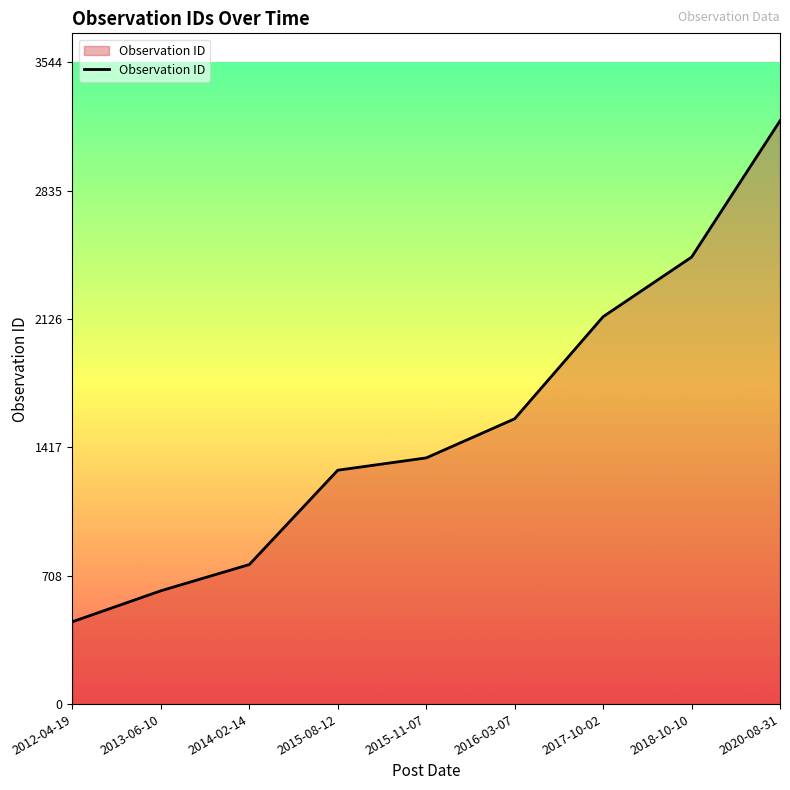

Rank the categories by value from lowest to highest.

2012-04-19, 2013-06-10, 2014-02-14, 2015-08-12, 2015-11-07, 2016-03-07, 2017-10-02, 2018-10-10, 2020-08-31